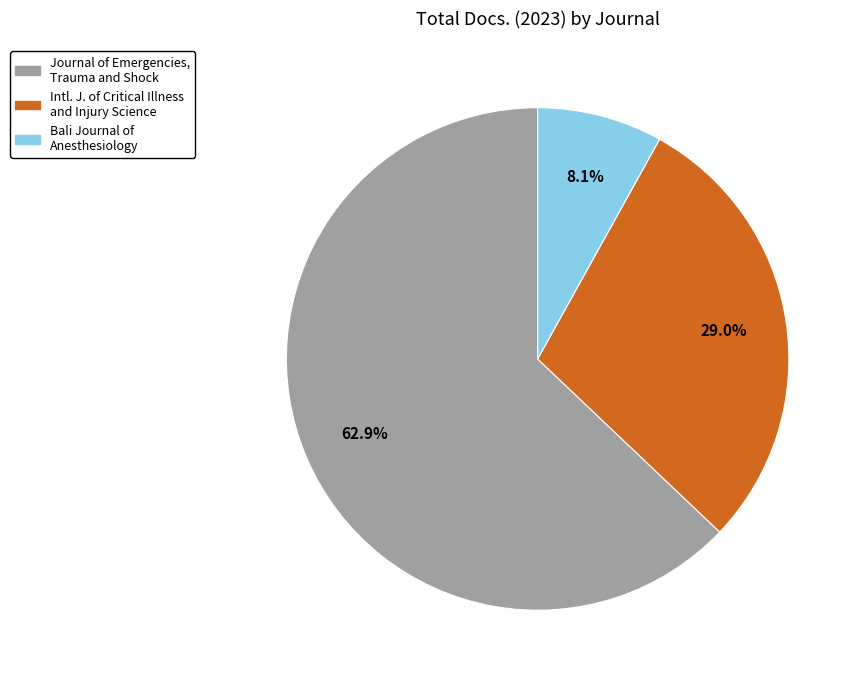

How many segments does this pie chart have?

3